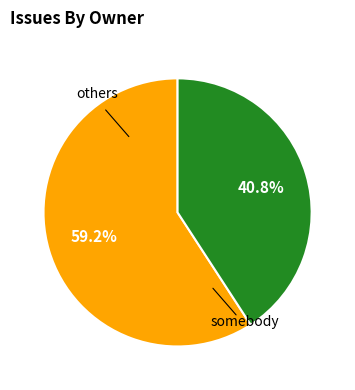

Does any single category account for the majority?

Yes